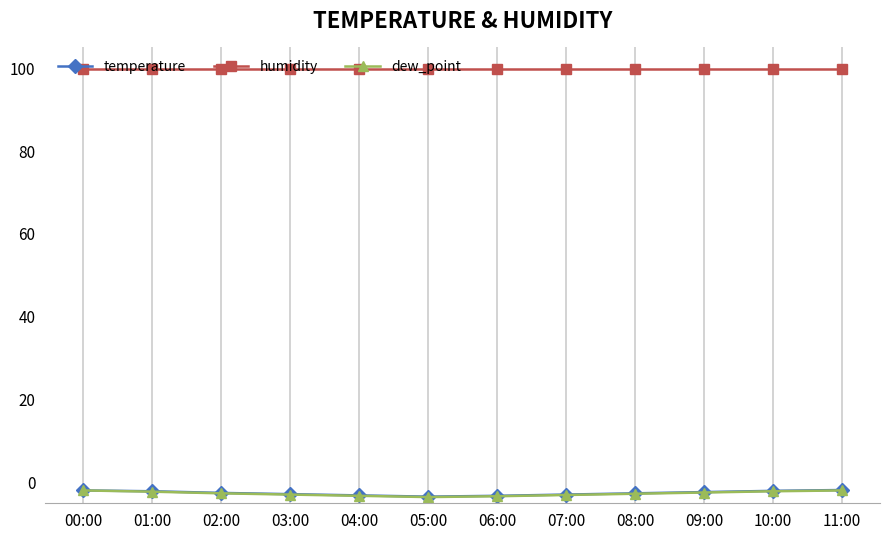

What is the label of the 10th point from the left?

09:00